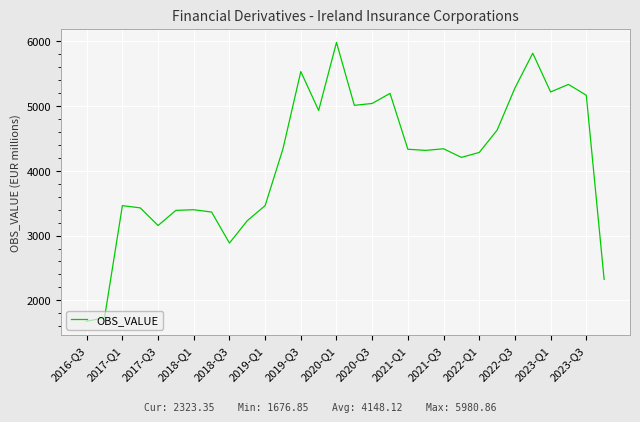

Does the chart have visible grid lines?

Yes